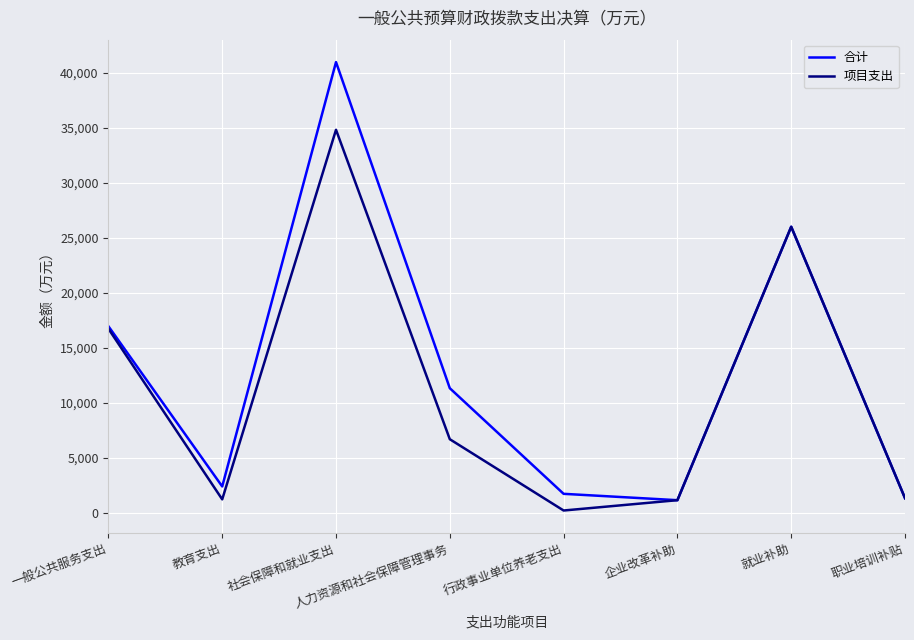

The 项目支出 series shows 1160.7 at 企业改革补助. True or false?

True